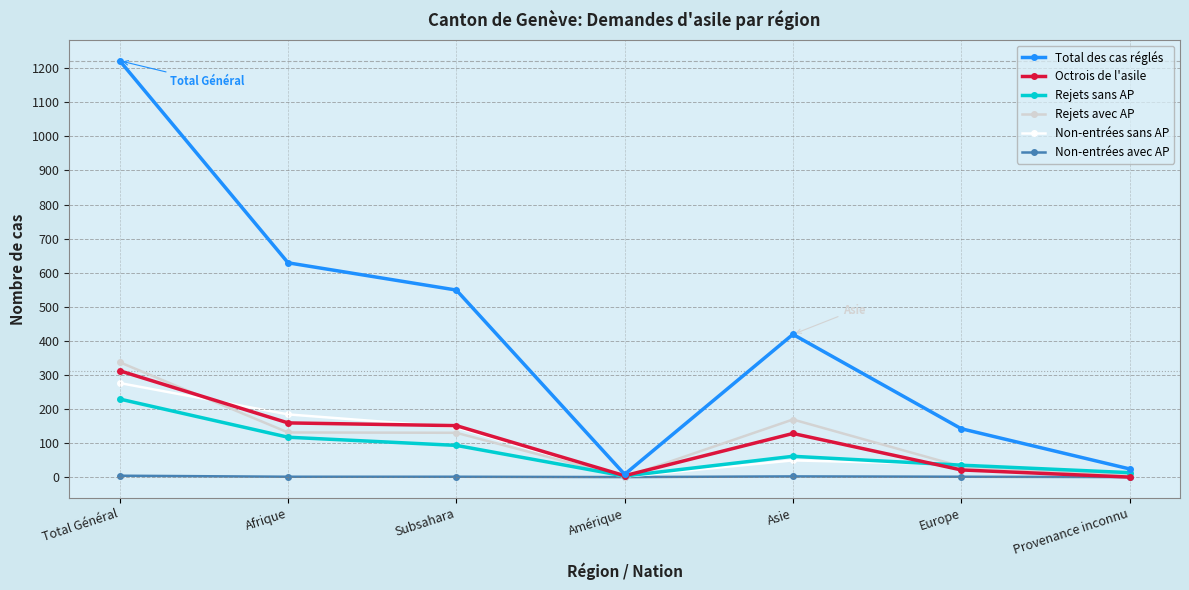

What is the label of the 2nd point from the left?

Afrique